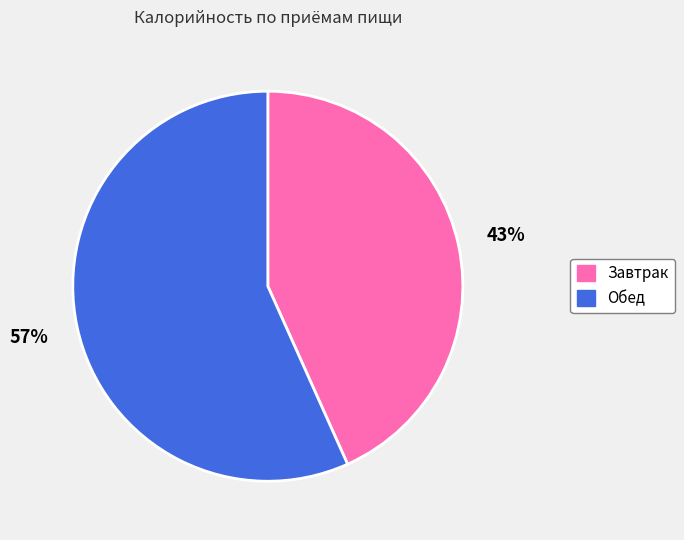

Approximately how many times larger is the value at Обед compared to Завтрак?

1.3